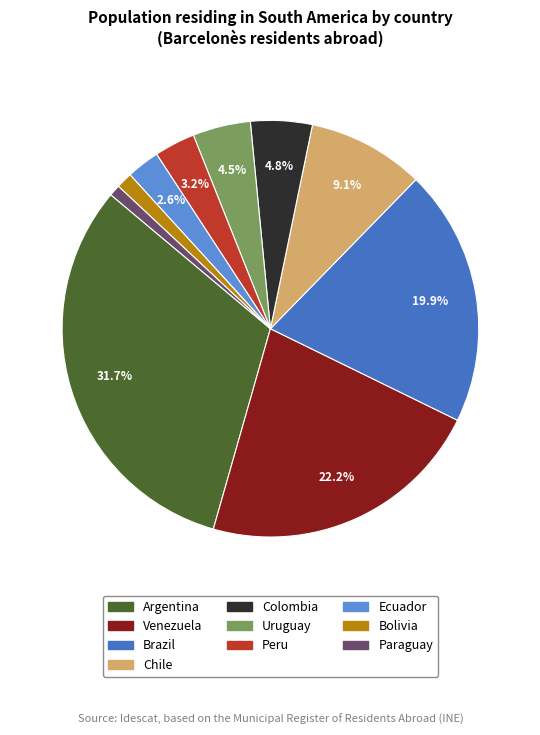

Count the number of slices in the pie.

10